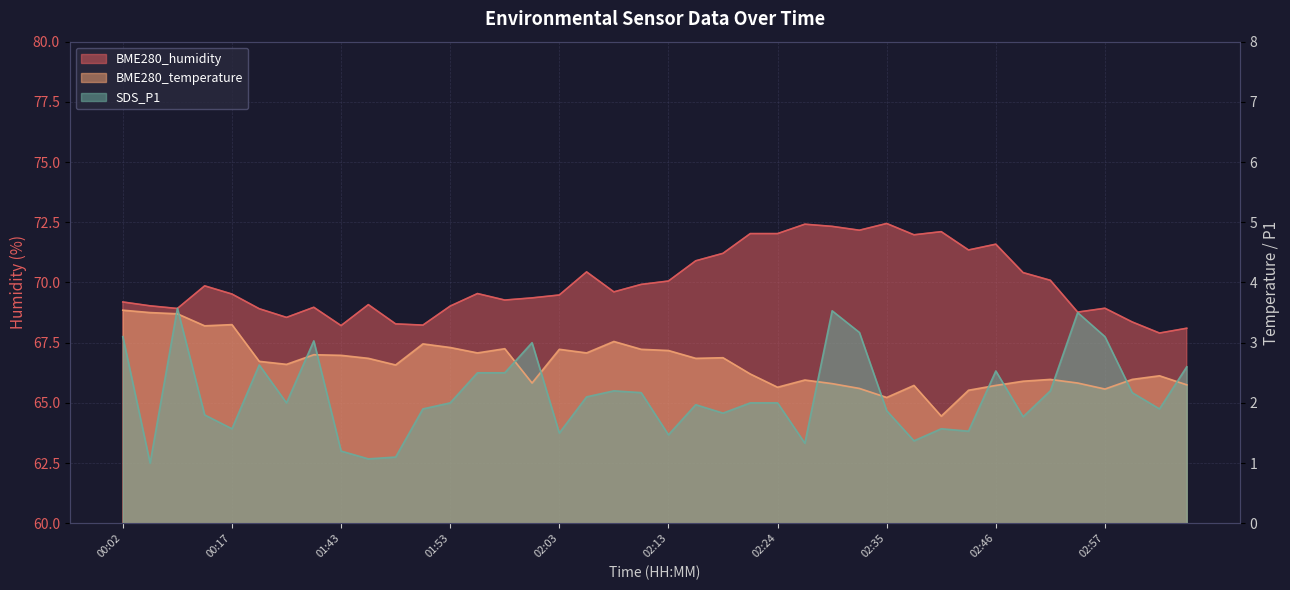

Count the number of categories in the chart.

40